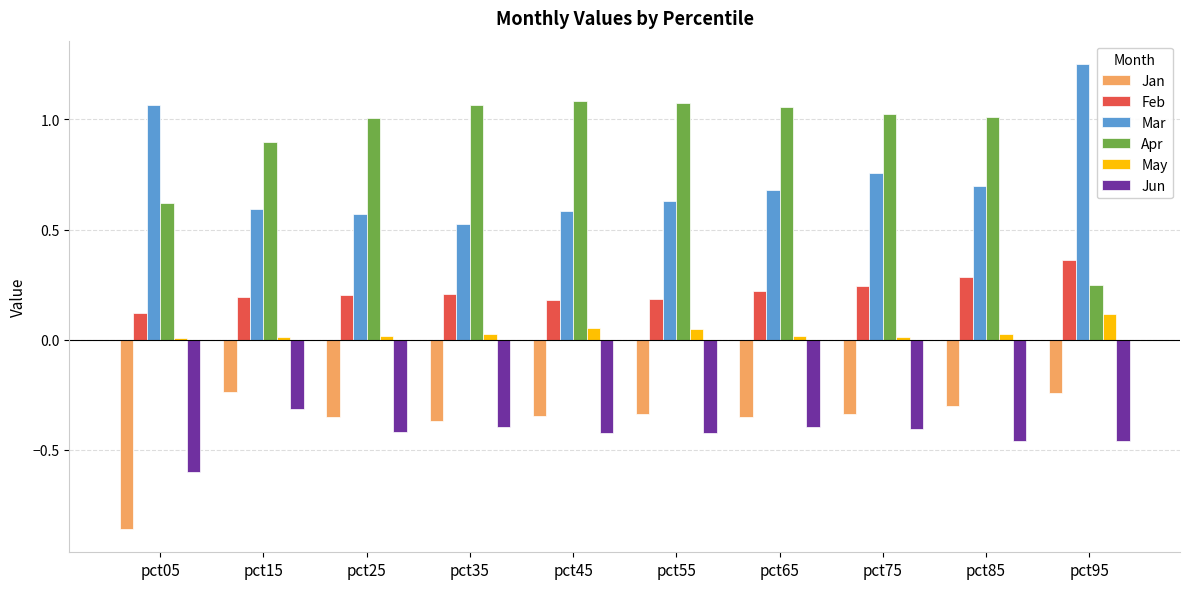

The value of Feb at pct45 is 0.2. True or false?

True